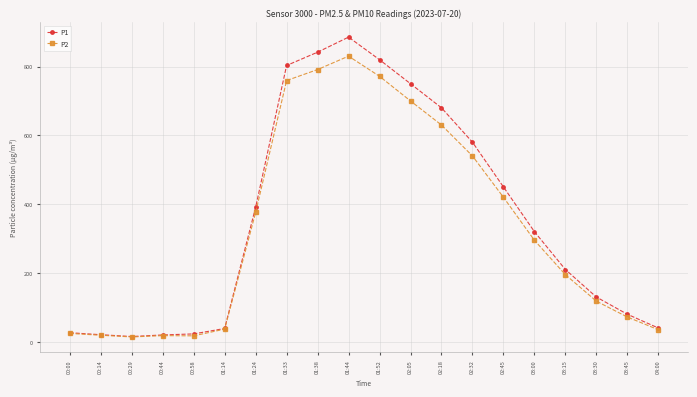

How many categories are shown in the chart?

20